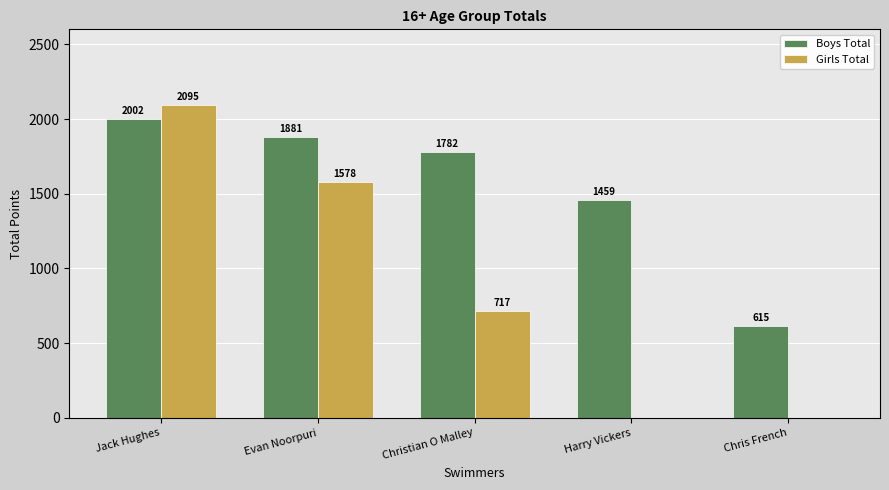

At which label does Girls Total reach its peak?

Jack Hughes